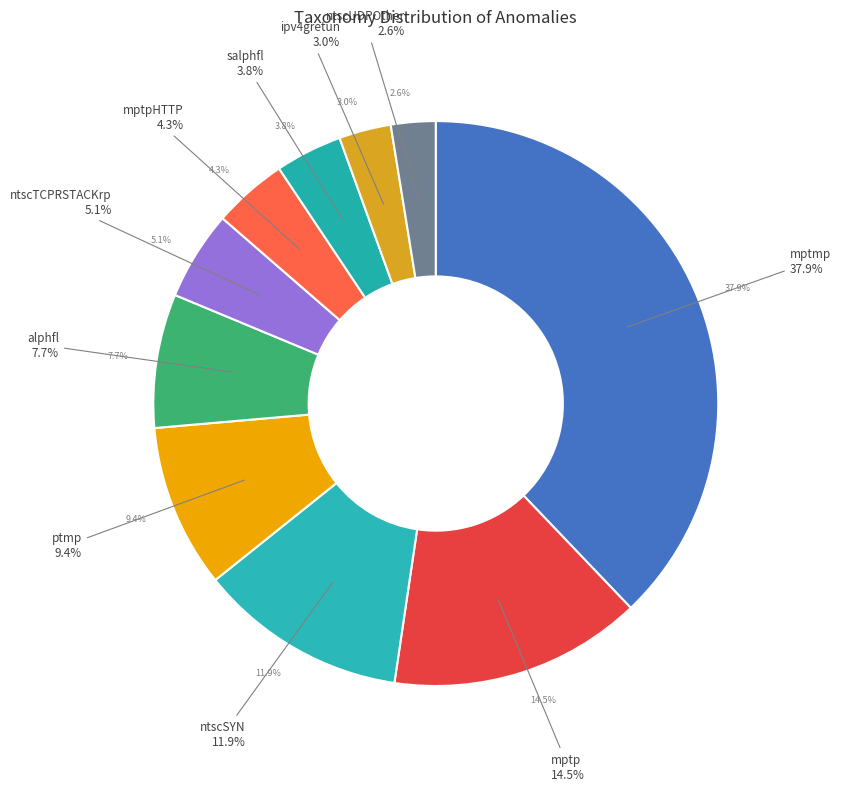

To the nearest percent, what percentage of the pie is ntscUDPOther?

3%